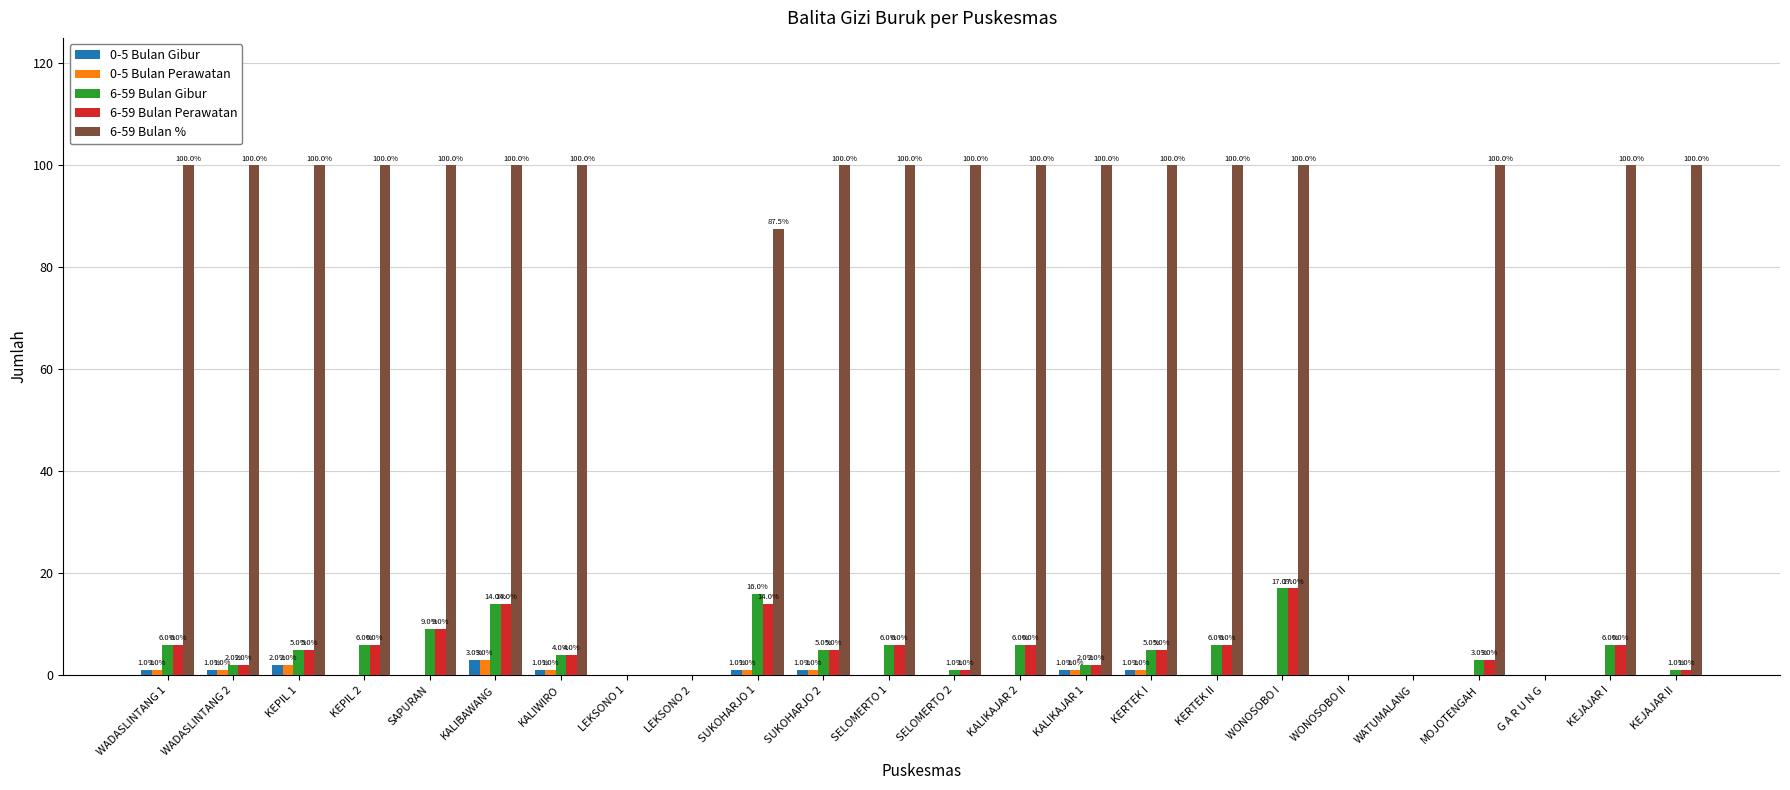

How many positive values does the 6-59 Bulan Perawatan series have?

19